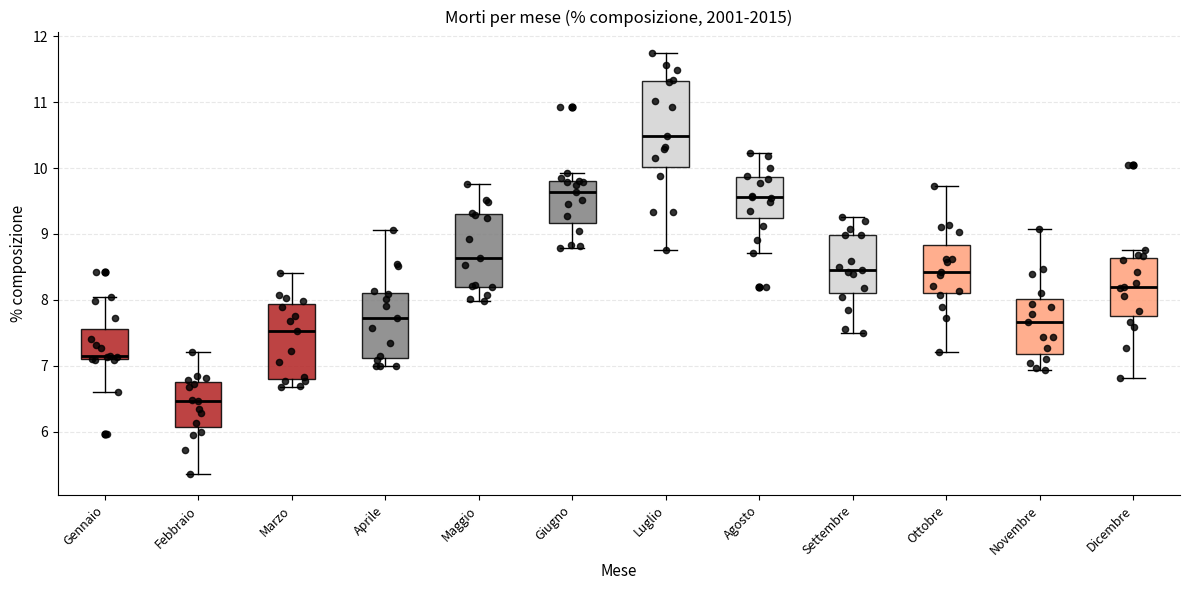

Where is the upper edge of the box for Novembre on the y-axis? The values are not printed on the chart, so give them approximately, as read against the axis.

8.0